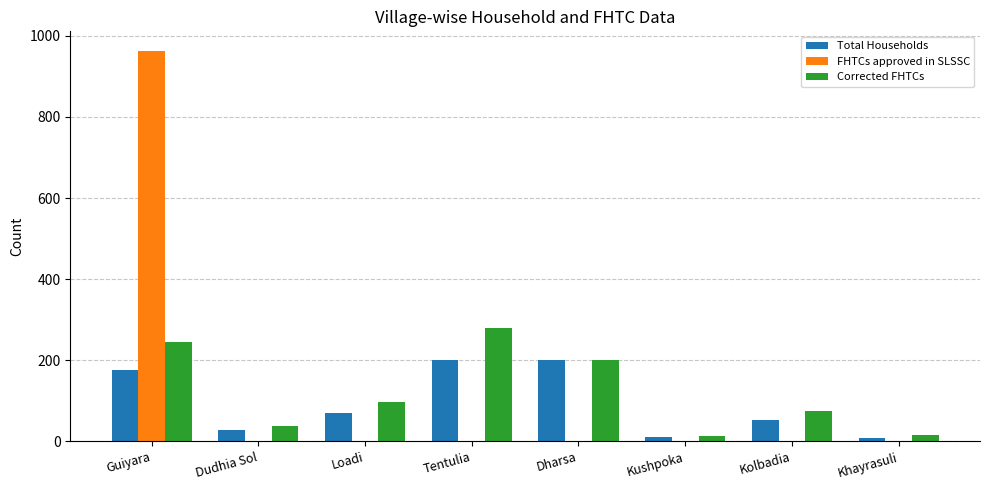

Count the number of categories in the chart.

8